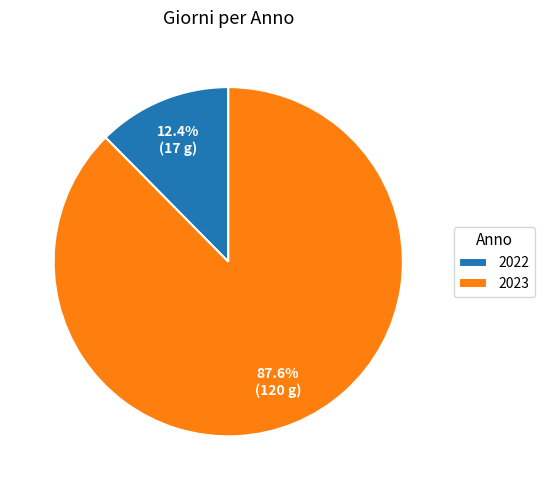

Count the number of slices in the pie.

2